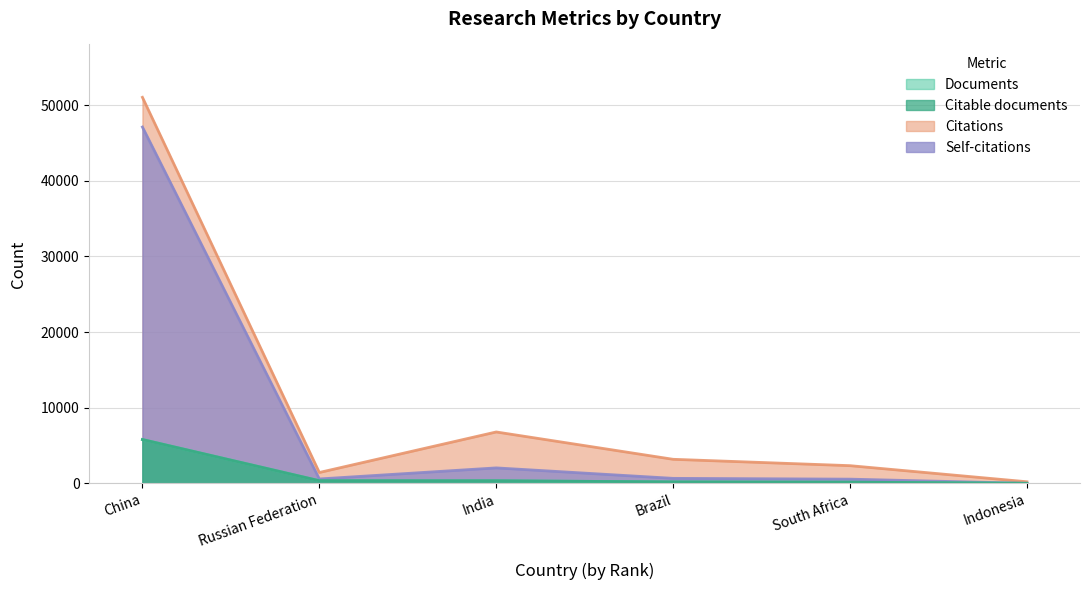

What is the total value across all series at Russian Federation?

2775